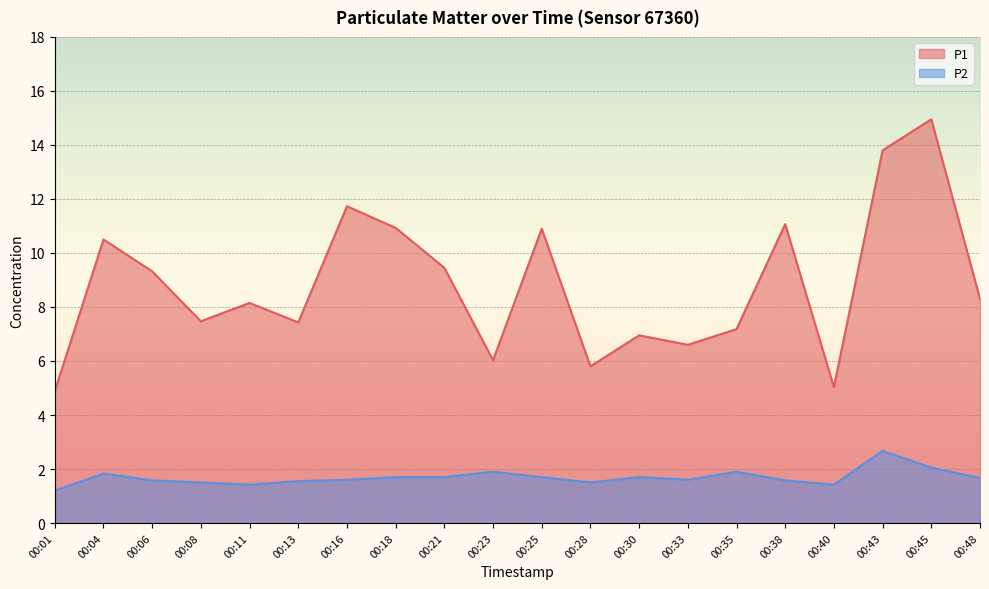

Count the number of categories in the chart.

20